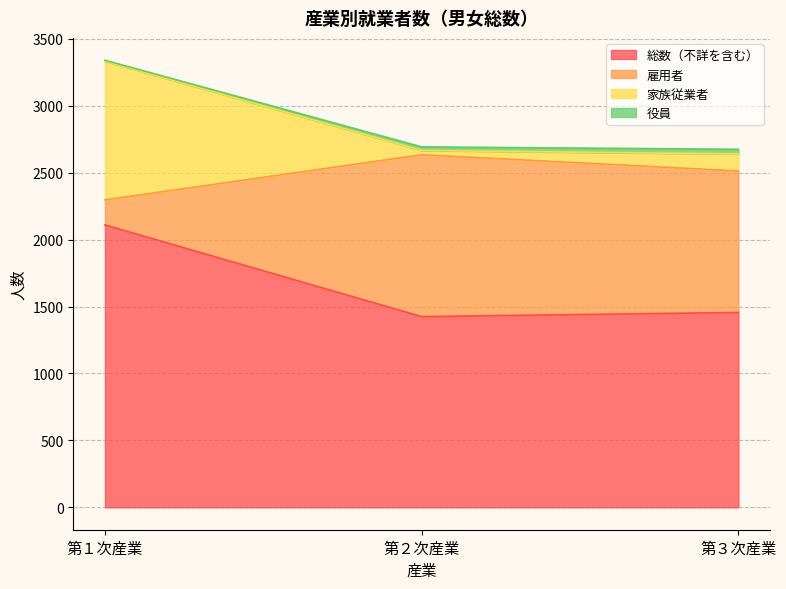

How many lines are shown in the chart?

4